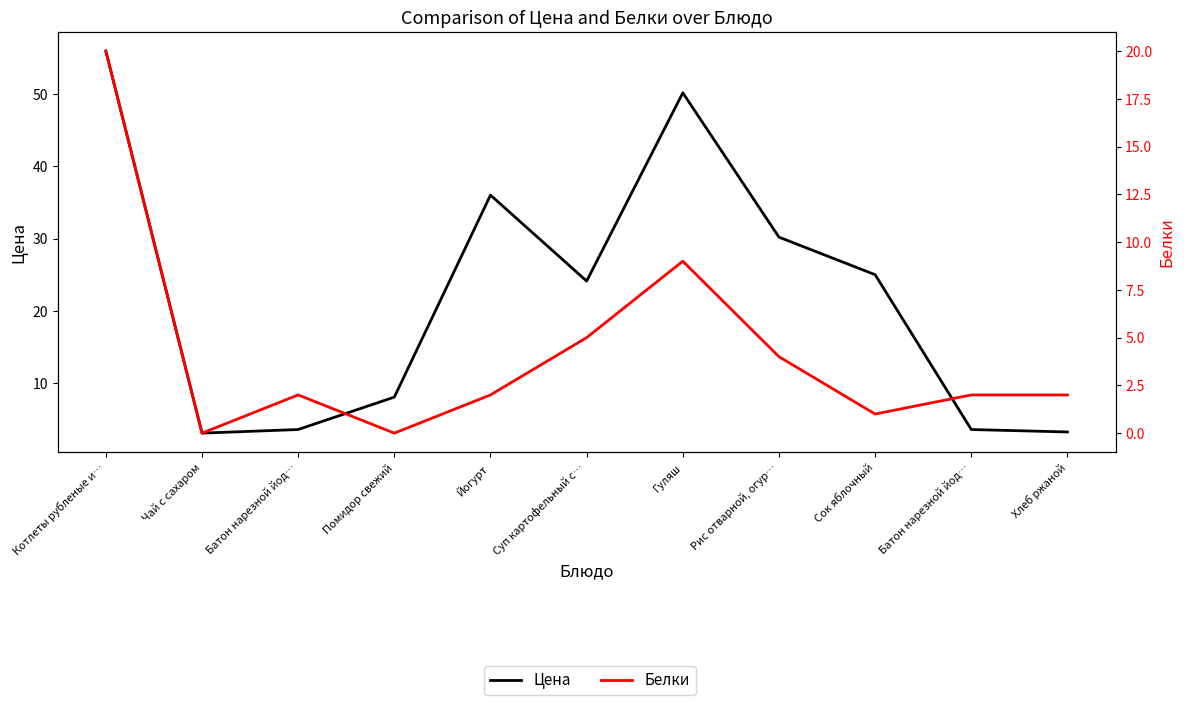

Reading left to right, list all the values displayed in this chart.

Цена: 55.9	3.1	3.6	8.1	36.0	24.1	50.1	30.2	25.0	3.6	3.3
Белки: 20.0	0.0	2.0	0.0	2.0	5.0	9.0	4.0	1.0	2.0	2.0